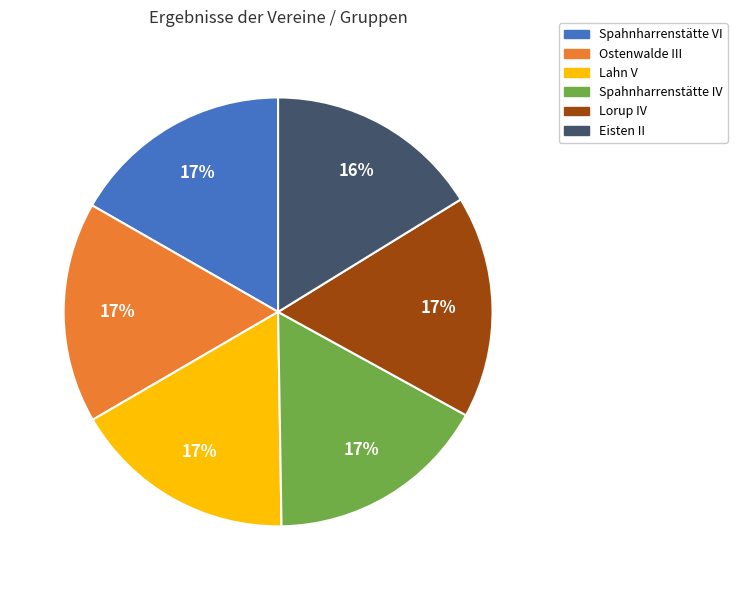

What percentage is the Eisten II slice, to the nearest percent?

16%